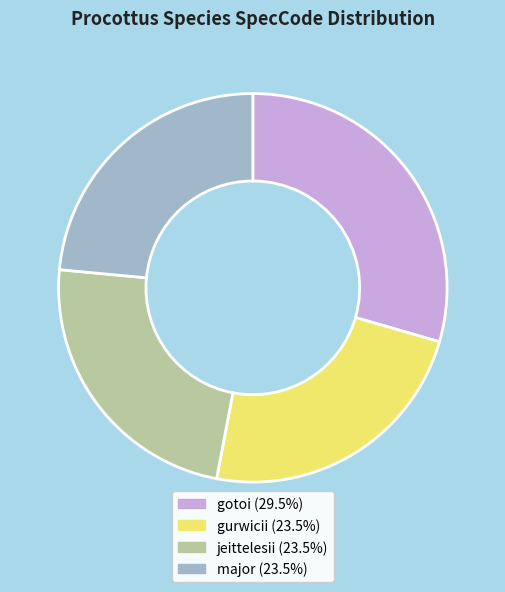

Is there a majority slice in this chart?

No